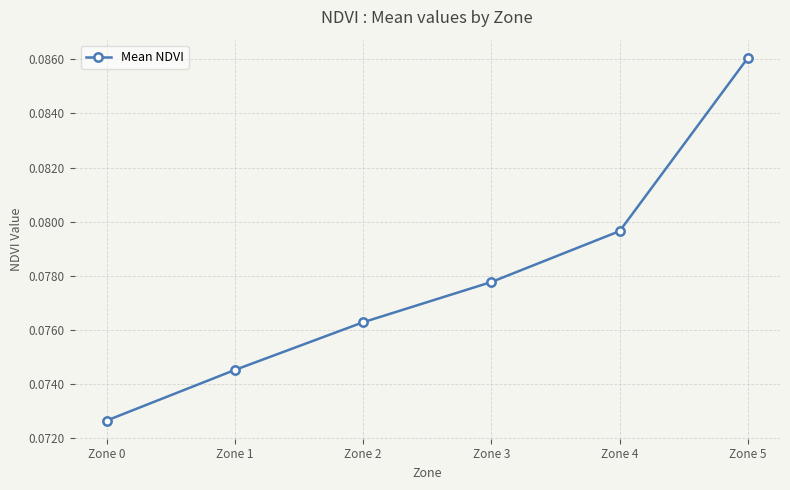

How many values are between 0 and 1?

6